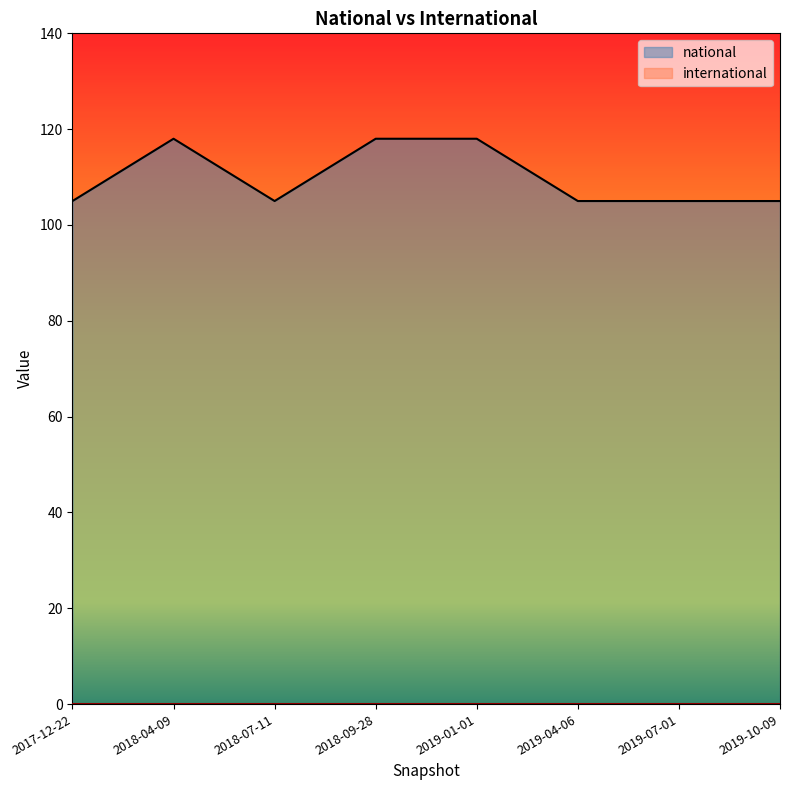

At which category does the data reach its first local peak?

2018-04-09